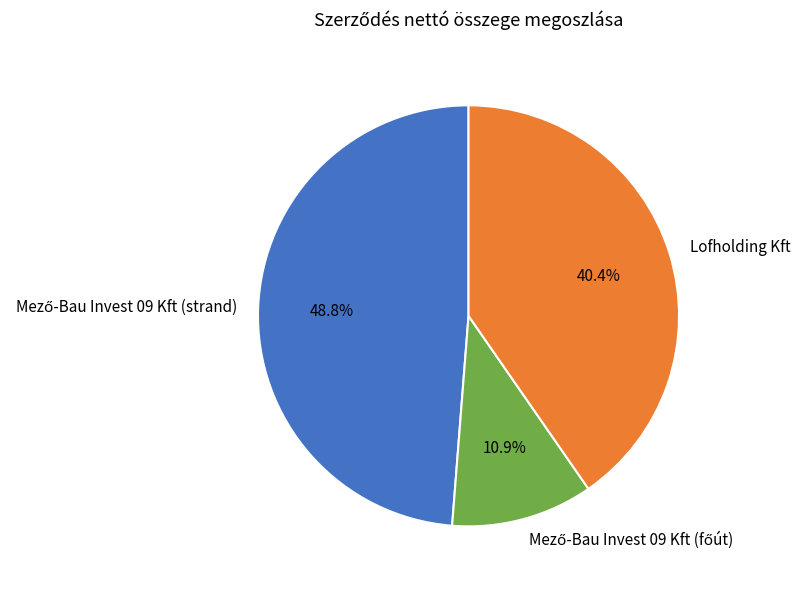

Does any single category account for the majority?

No